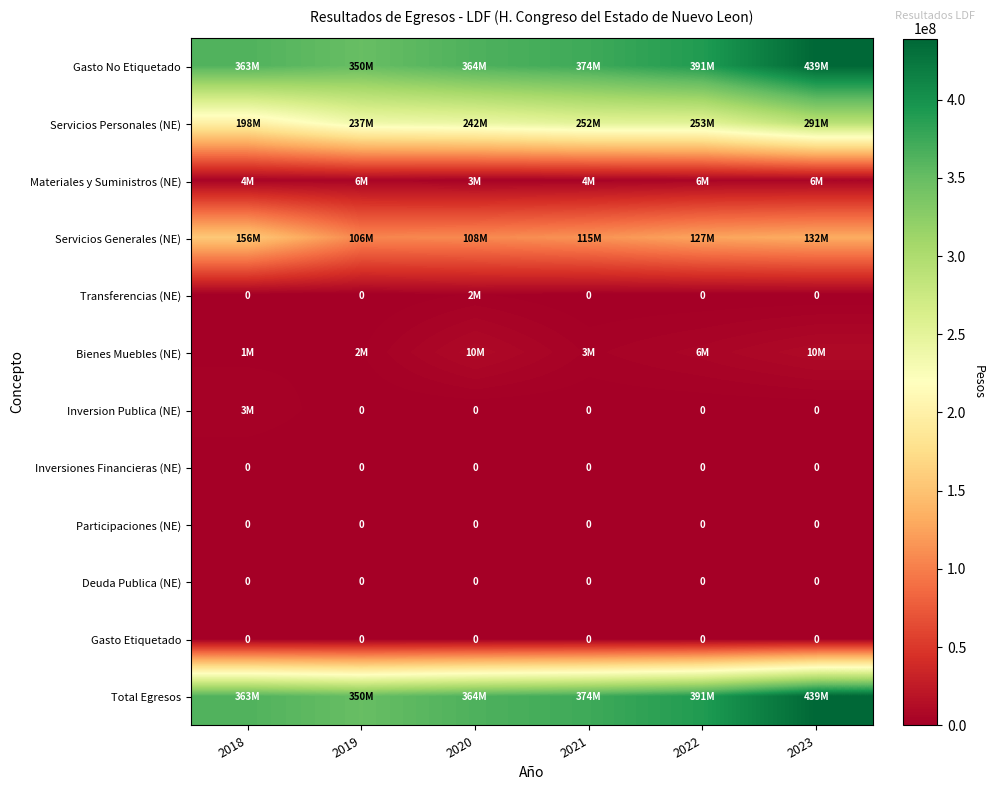

At which category is the sum across all series the highest?

2023